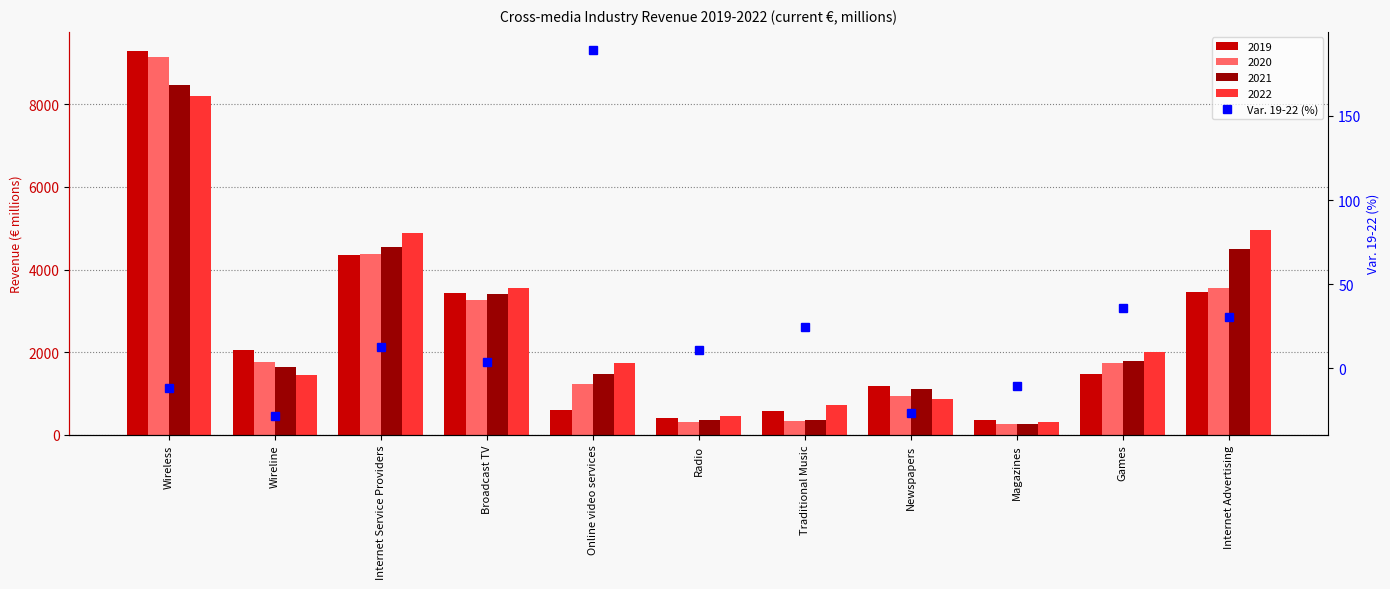

What is the difference between the second highest and minimum values?

64.7